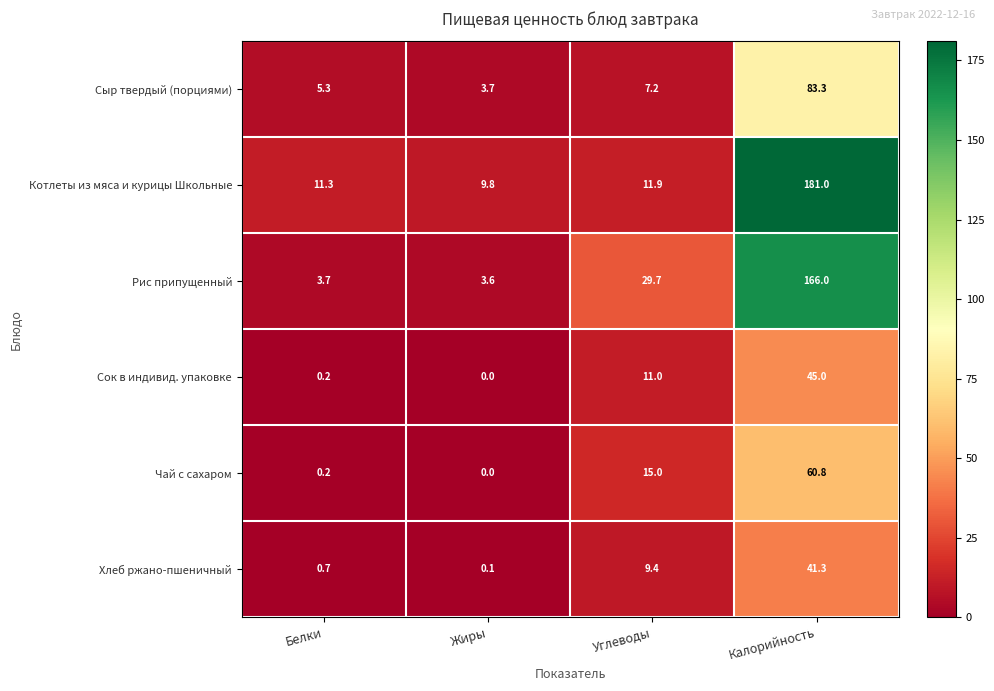

True or false: Рис припущенный has a value of 5.7 at Жиры.

False